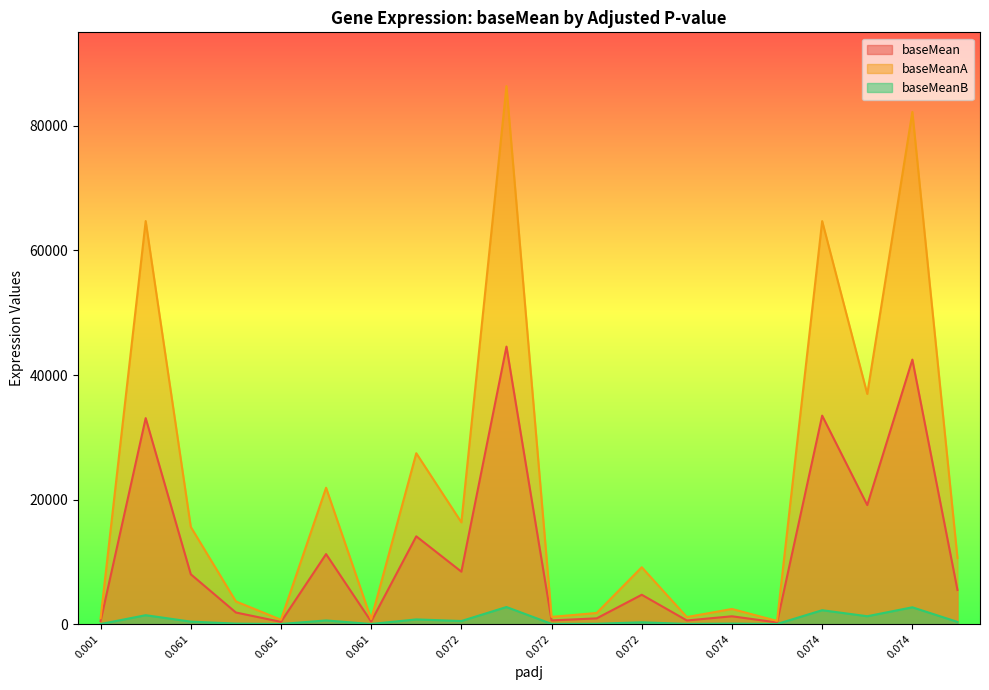

Is the value of baseMean at 0.061060281 greater than the value of baseMeanA at 0.061060281?

No